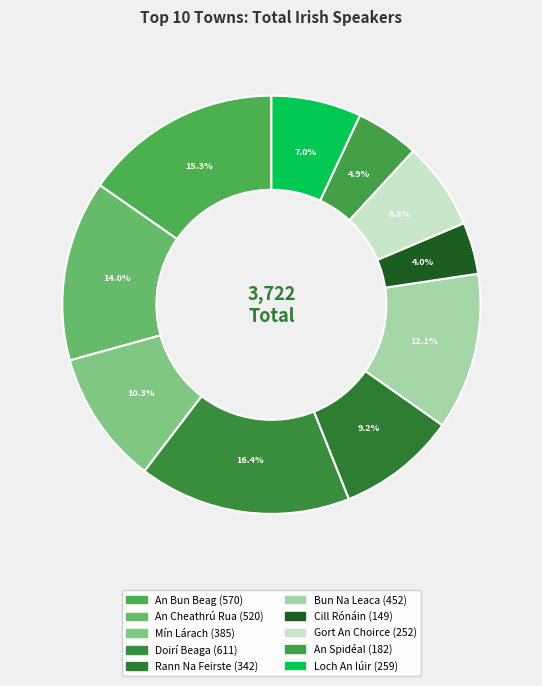

How many slices are in this pie chart?

10